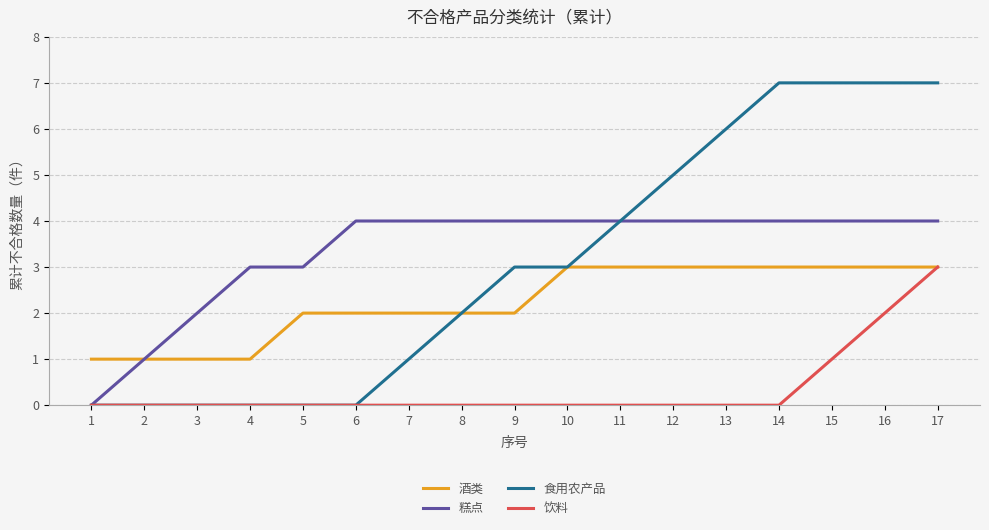

What is the difference between the highest and lowest values at 12?

5